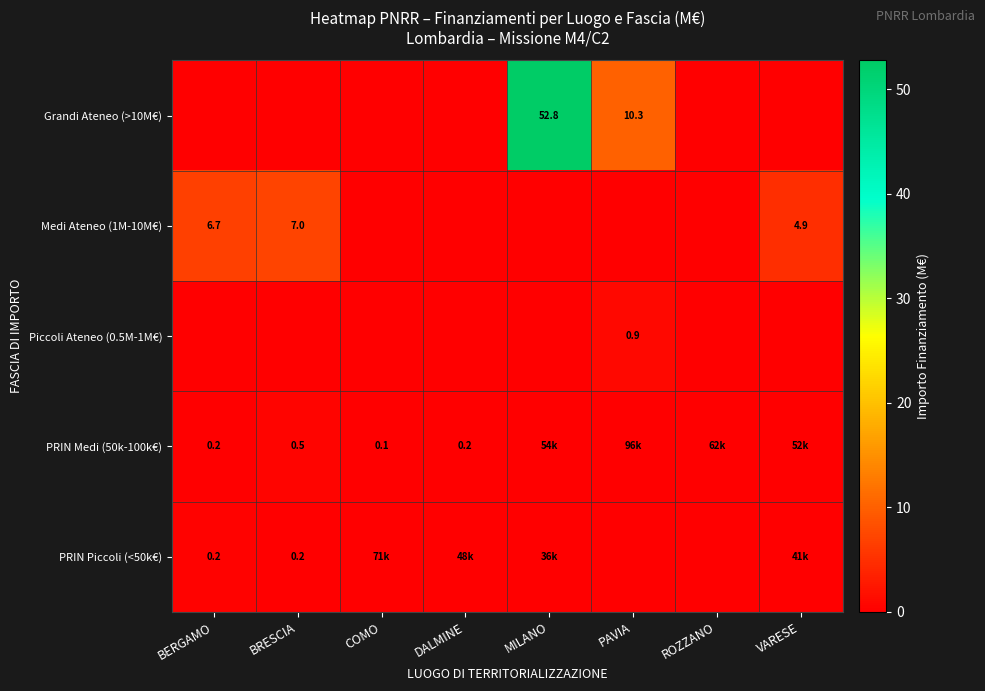

Which series changed the most between BERGAMO and PAVIA?

Grandi Ateneo (>10M€)